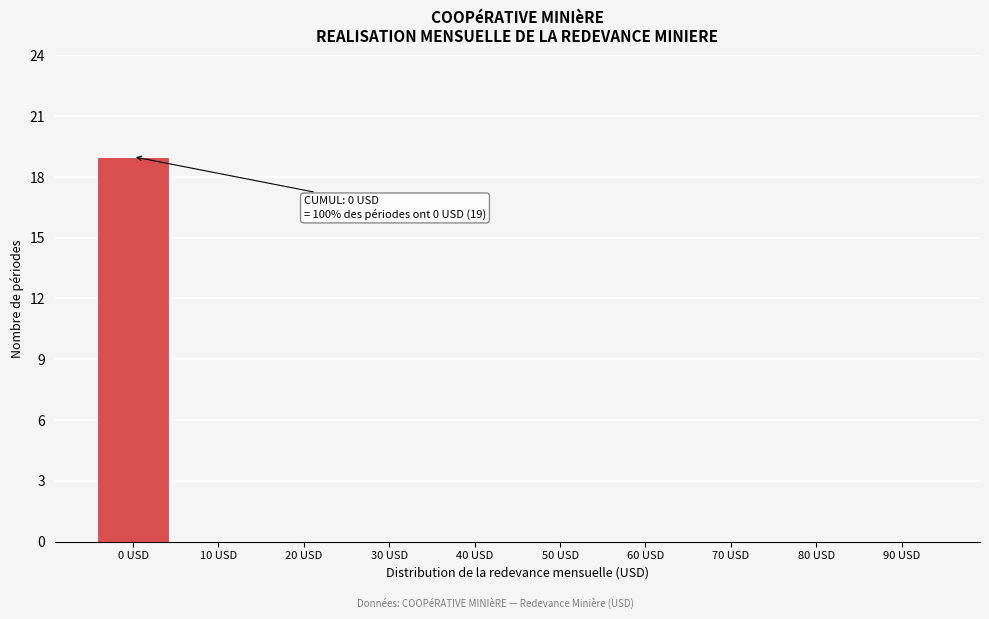

Reading left to right, extract all data points from this chart.

0 USD=19	10 USD=0	20 USD=0	30 USD=0	40 USD=0	50 USD=0	60 USD=0	70 USD=0	80 USD=0	90 USD=0